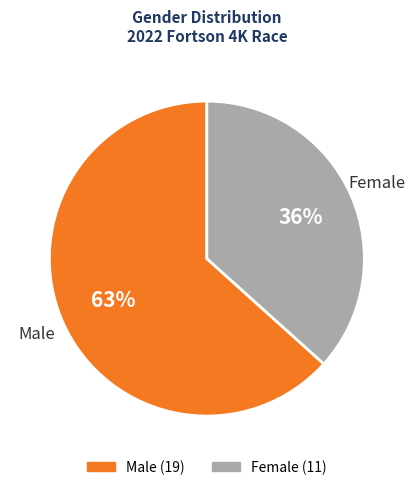

To the nearest percent, what portion does Female represent?

37%